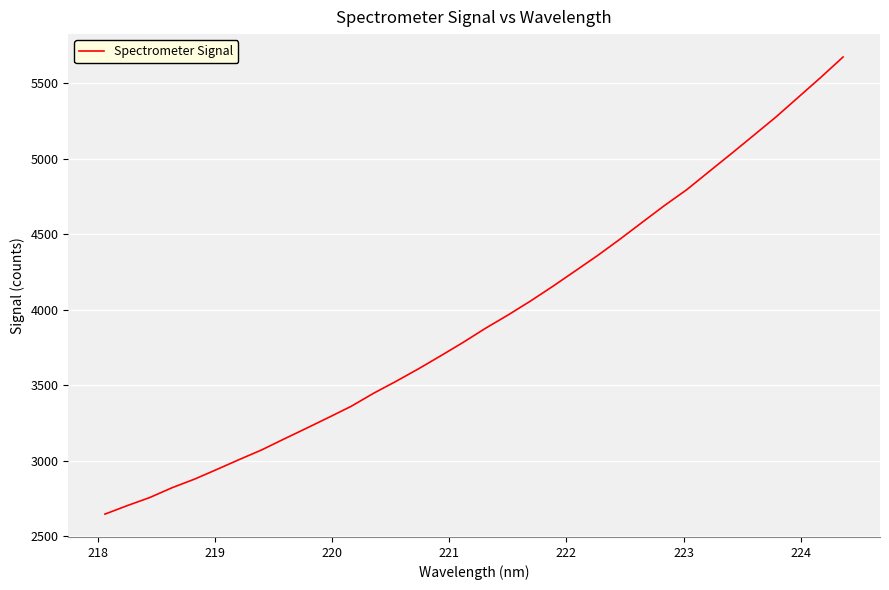

What is the difference between the maximum and second lowest values?

2972.1